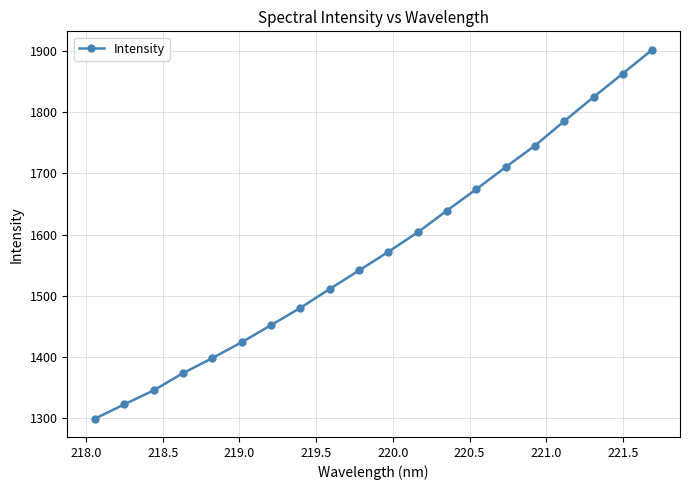

True or false: there are more than 0 points higher than both neighbors.

False